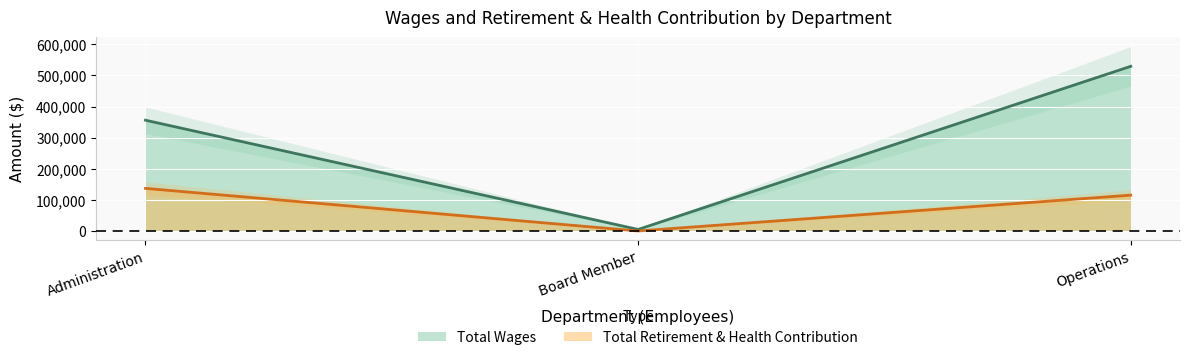

Does the chart display data point markers on the line(s)?

No